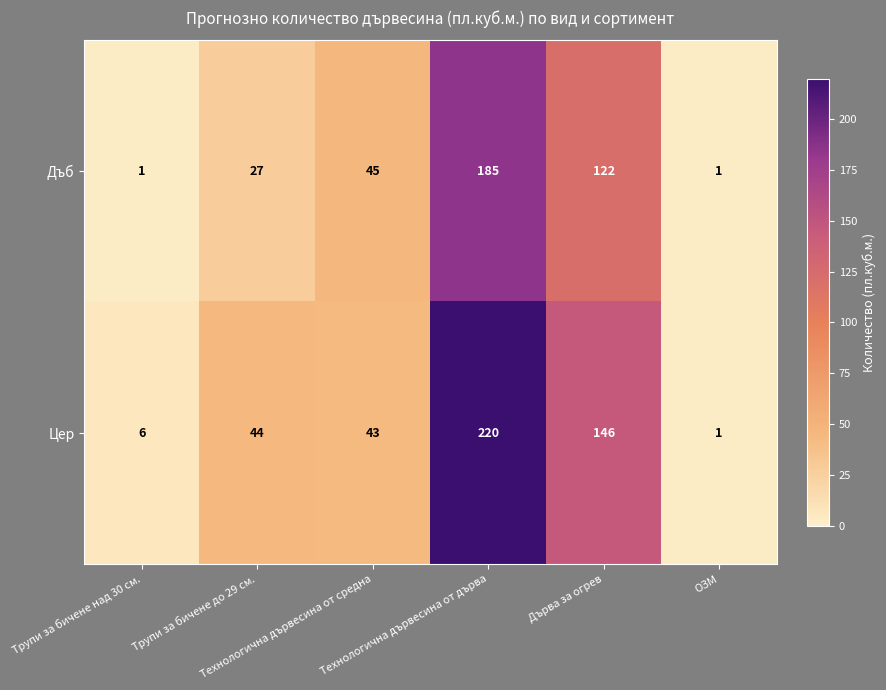

How many Дъб values are between 1 and 122?

5